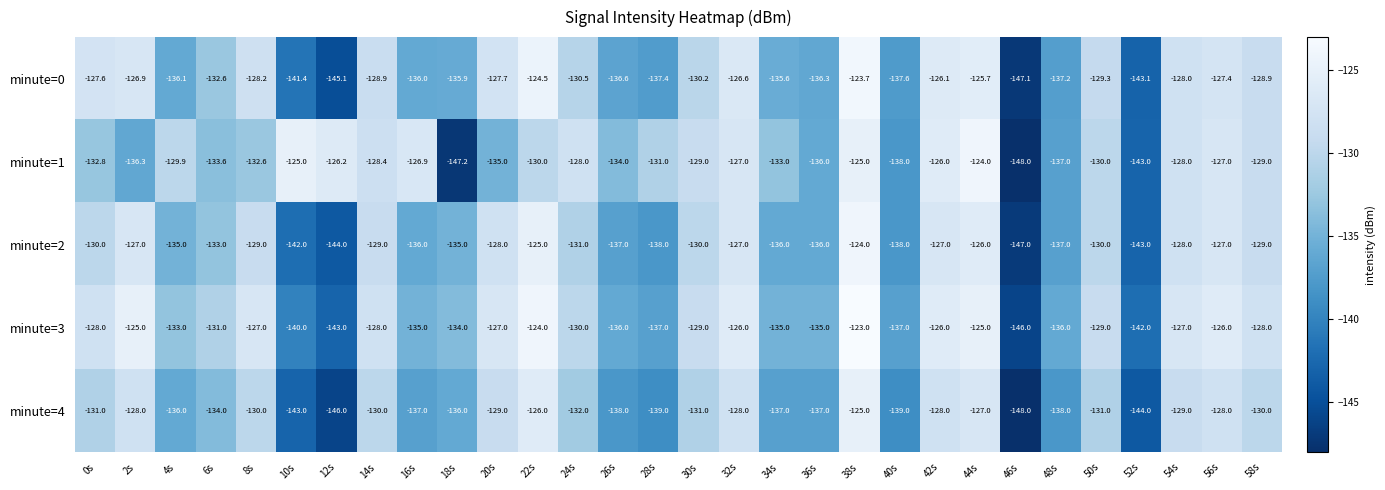

Which label corresponds to the largest value in the chart?

38s